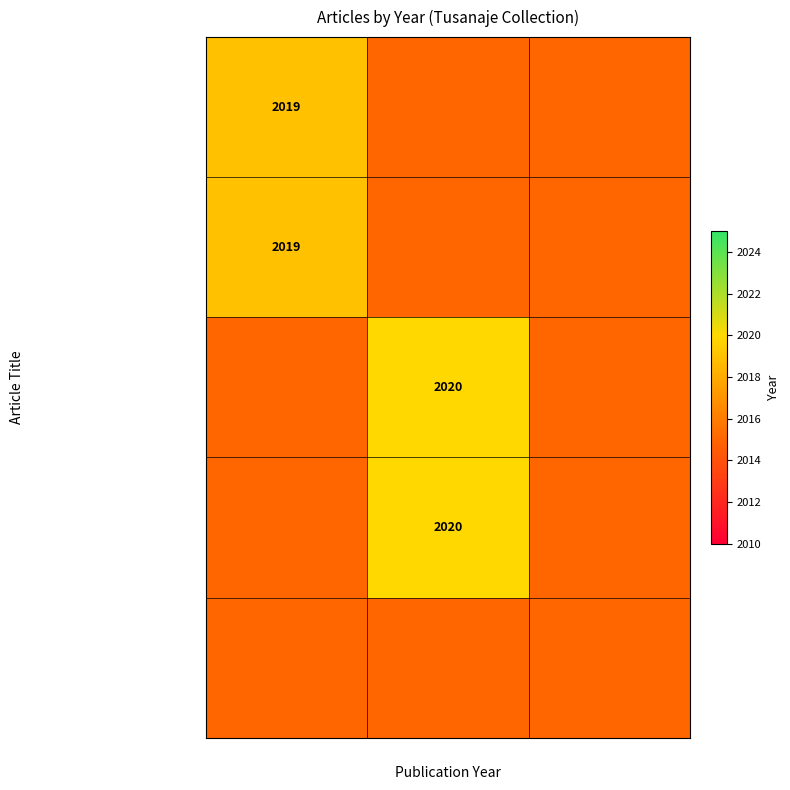

Is it true that La Asociacion China de Mexic… equals 410 at 2020?

False